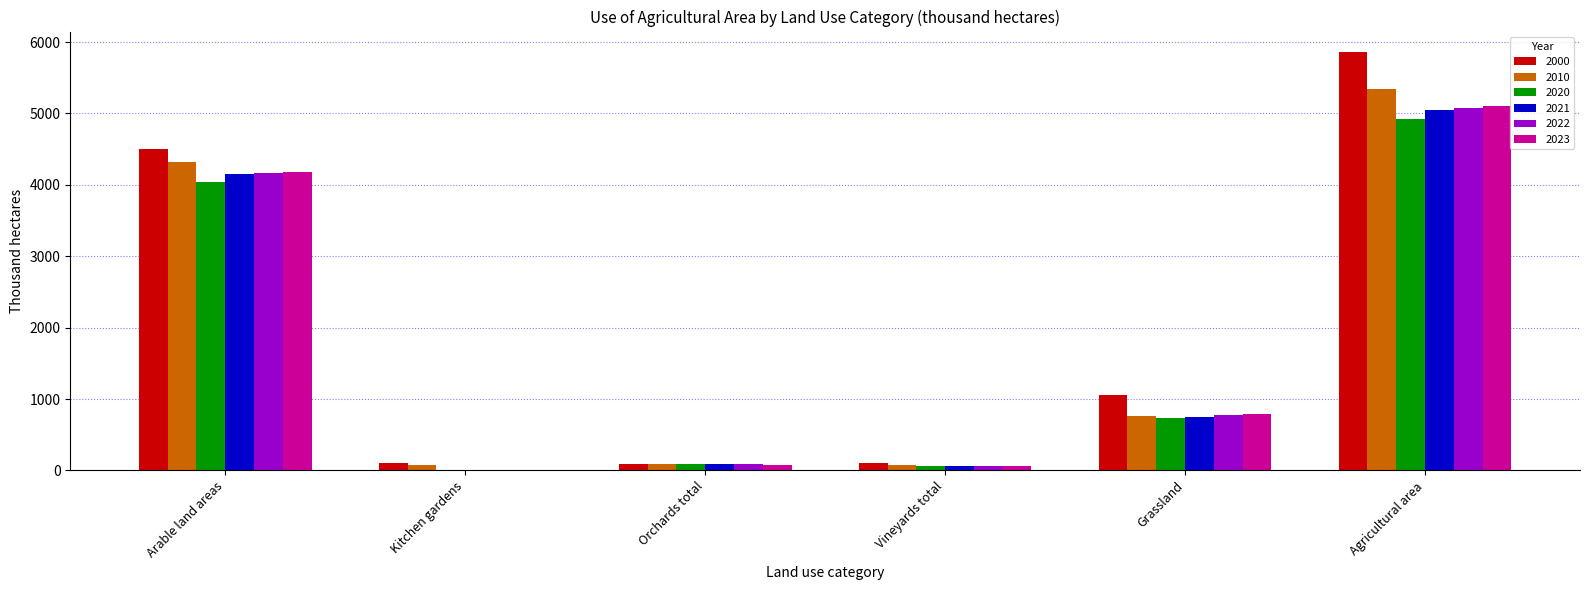

What is the average value of the 2000 series?

1951.3